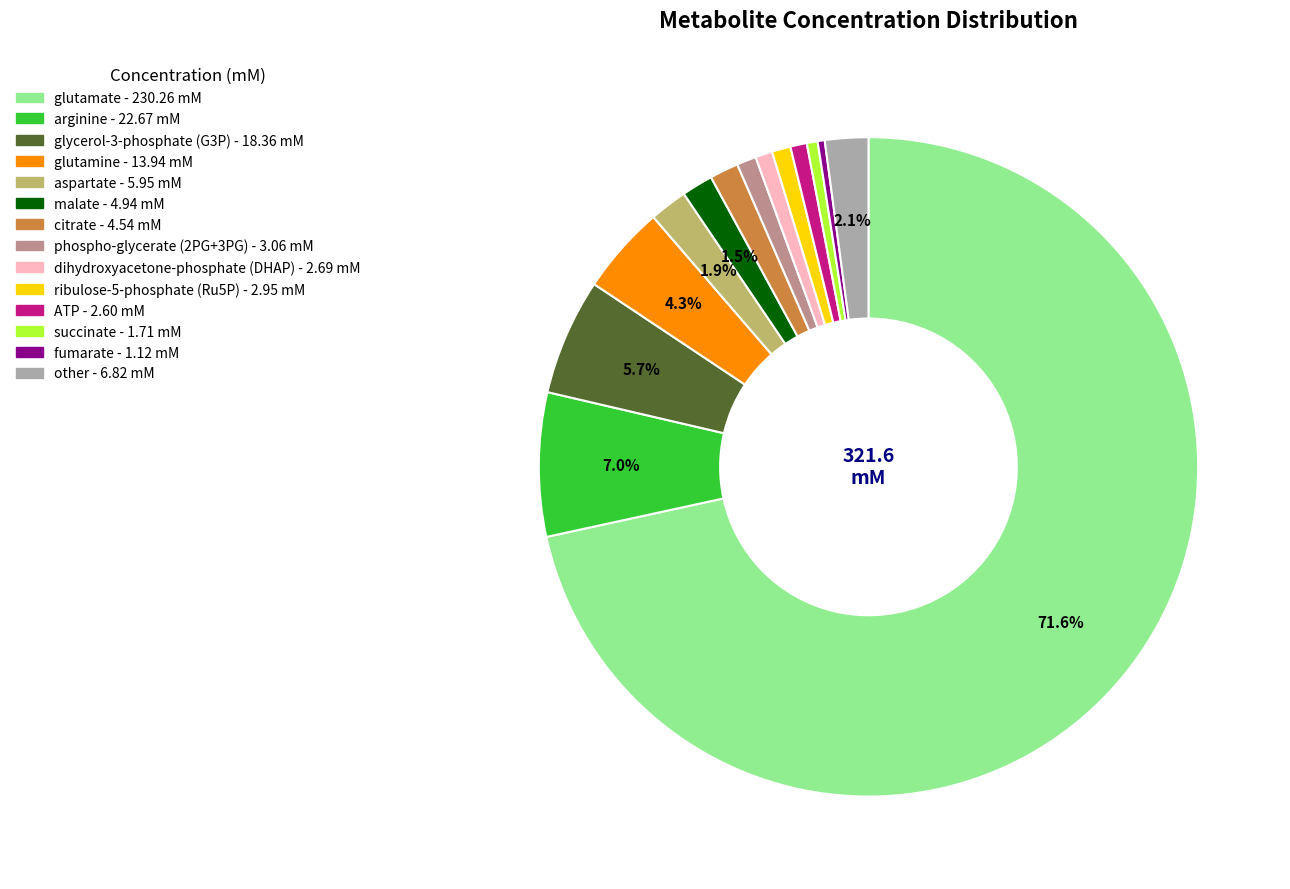

Which has a higher value, glutamine or ribulose-5-phosphate (Ru5P)?

glutamine